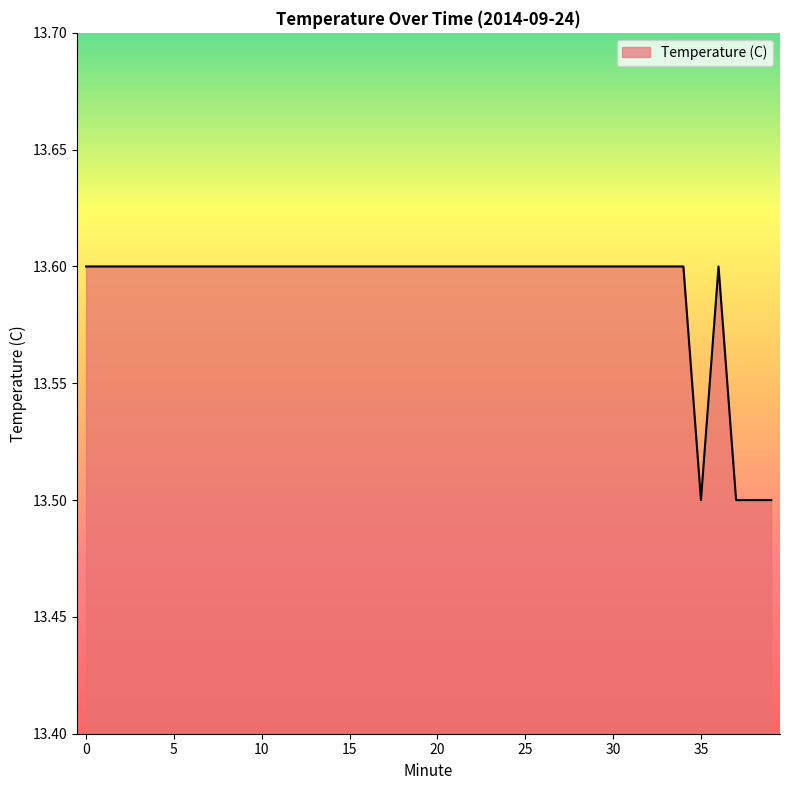

What is the minimum value shown in the chart?

13.5